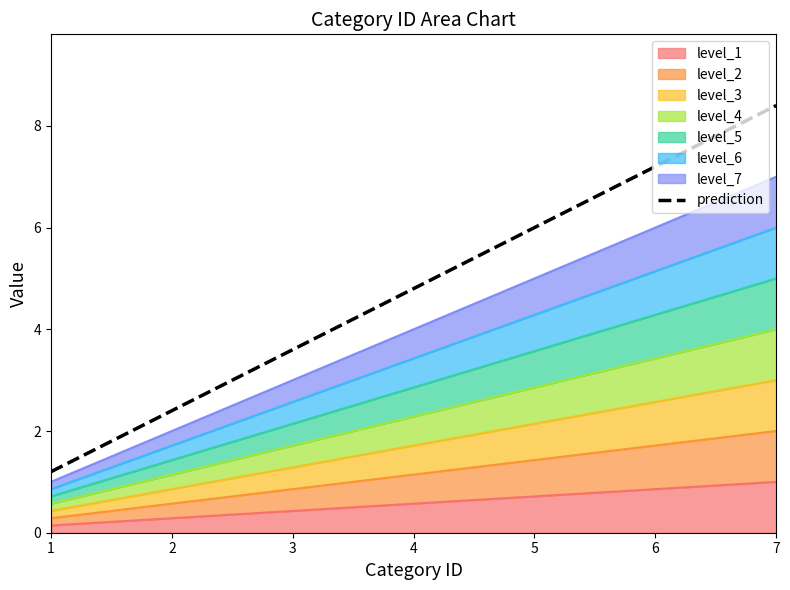

What is the value of the 2nd point from the left?

2.4